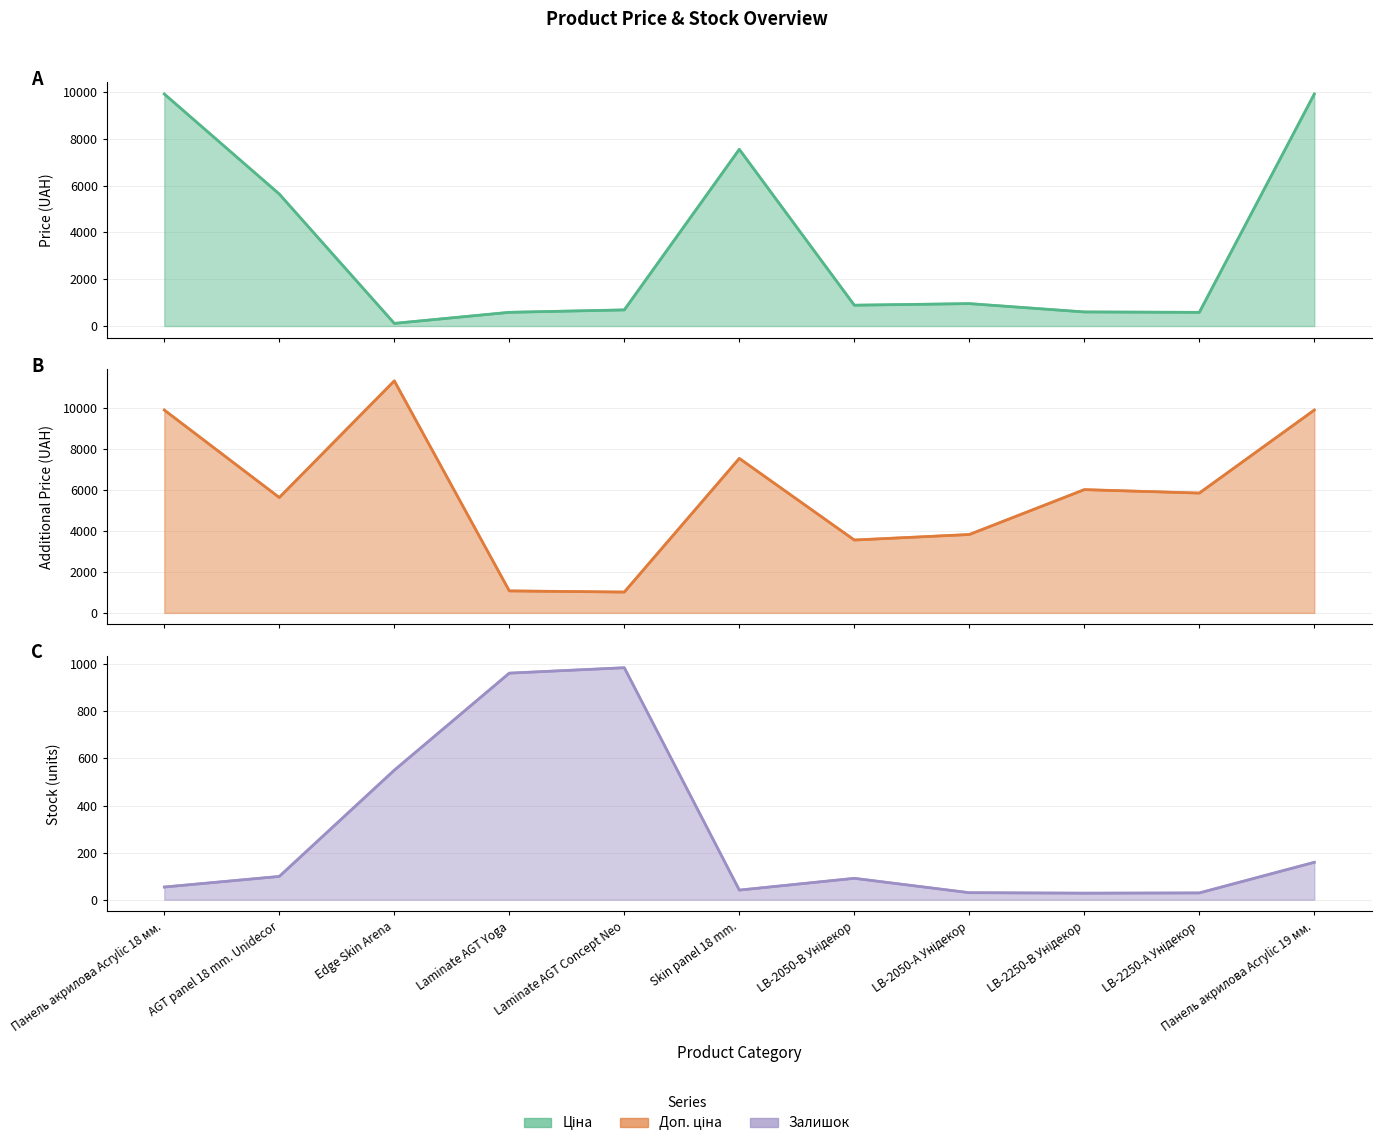

Reading left to right, extract all data points from this chart.

Ціна: 9908.5	5636.0	113.3	586.0	689.1	7545.9	889.9	957.1	602.1	585.3	9908.5
Доп. ціна: 9908.5	5636.0	11334.0	1074.5	1017.8	7545.9	3559.7	3828.4	6020.8	5852.9	9908.5
Залишок: 54.0	99.0	550.0	962.0	985.0	41.0	91.0	30.0	28.0	29.0	159.0